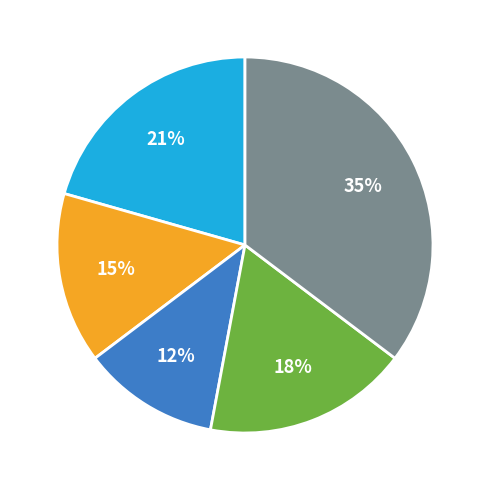

Does any single category account for the majority?

No